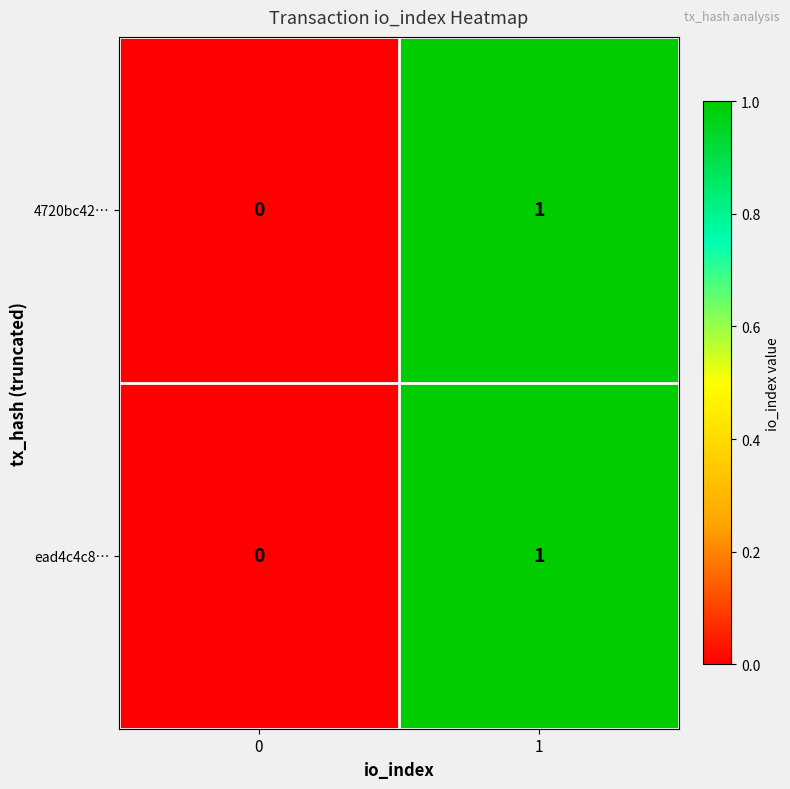

Is it true that ead4c4c8… equals 0 at 0?

True